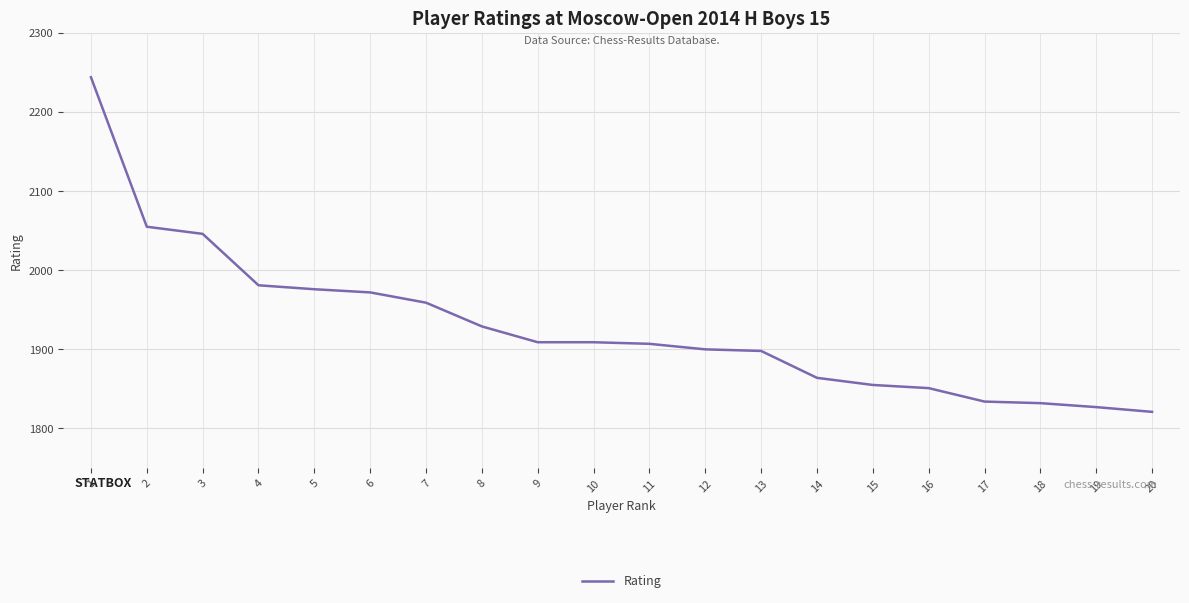

What value does the data have at 15?

1855